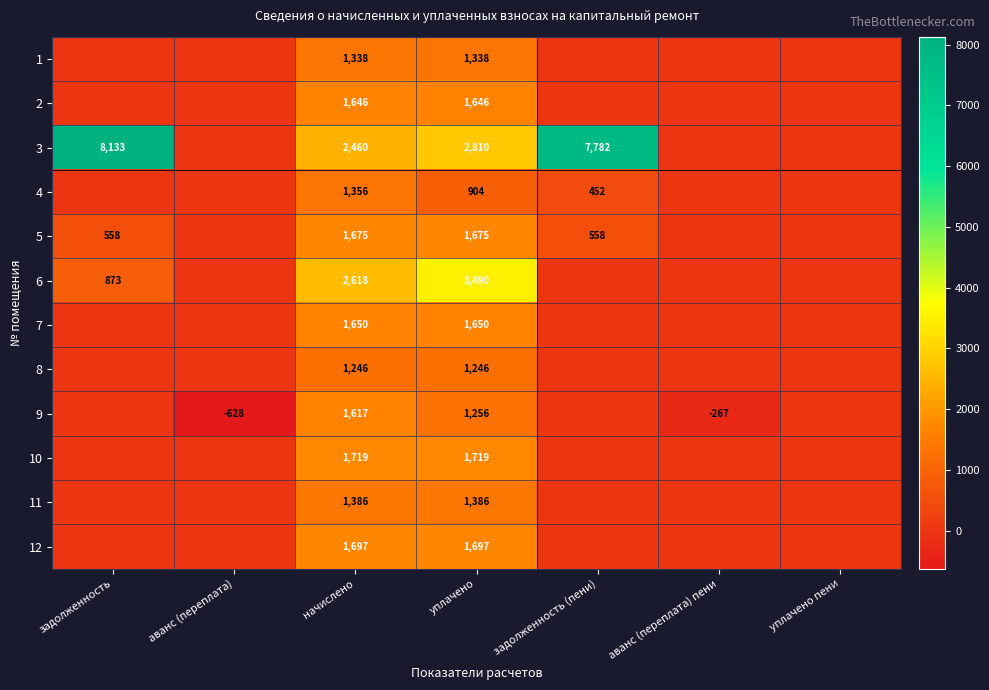

The value of 6 at задолженность is 873. True or false?

True